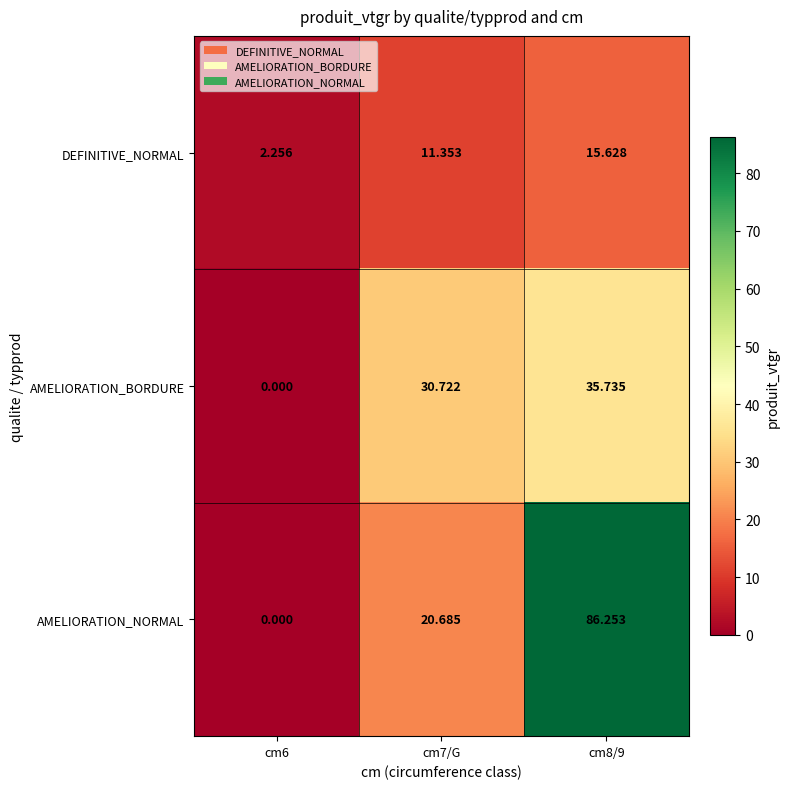

What is the spread (max minus min) of values at cm8/9?

70.6